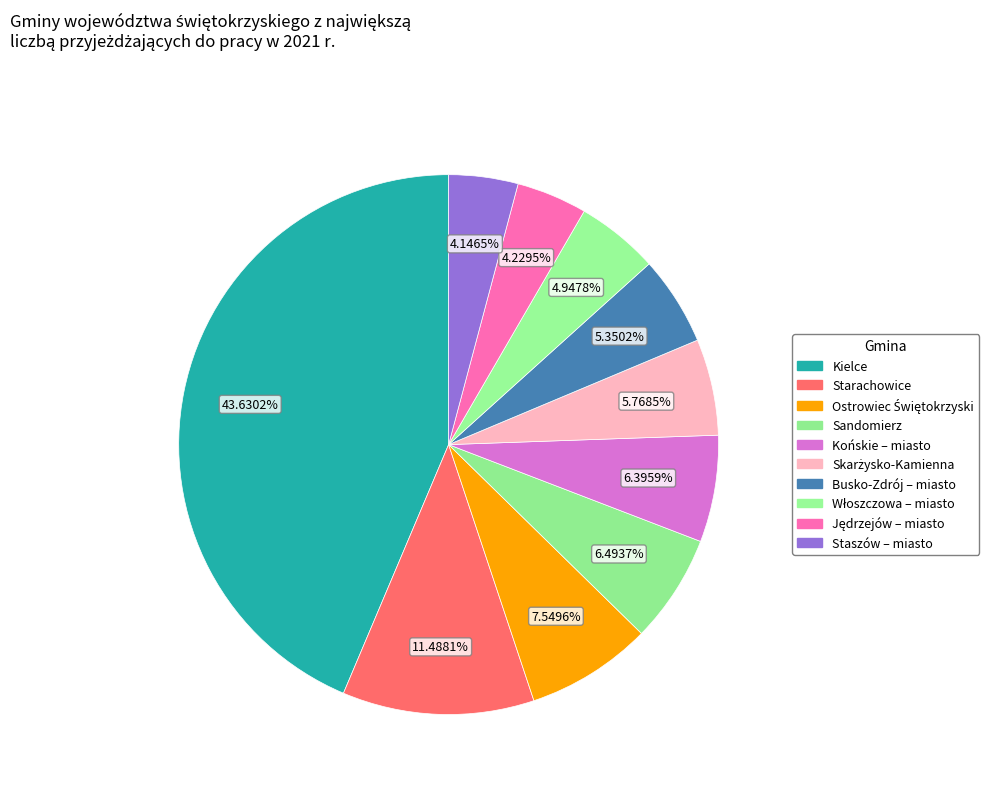

How many slices are in this pie chart?

10